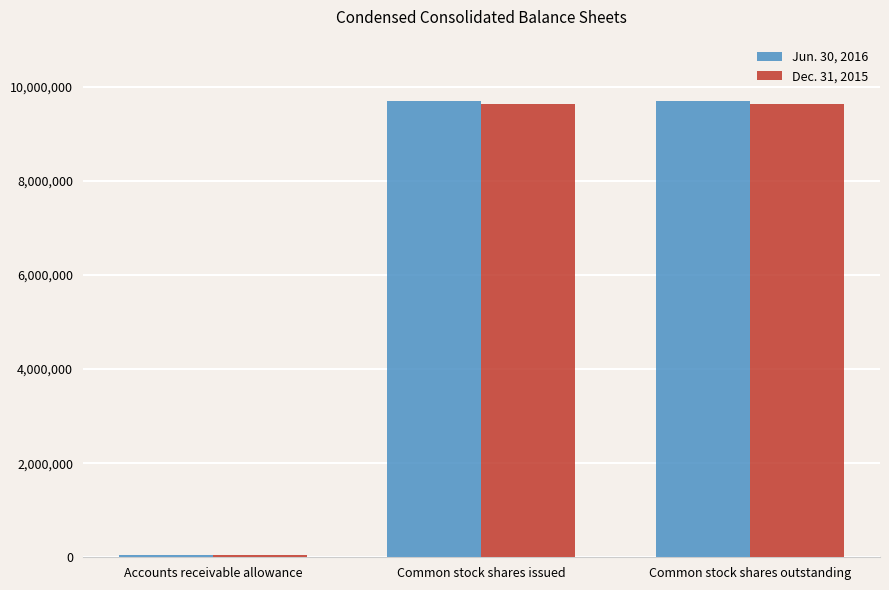

The Jun. 30, 2016 series shows 9686242 at Common stock shares outstanding. True or false?

True